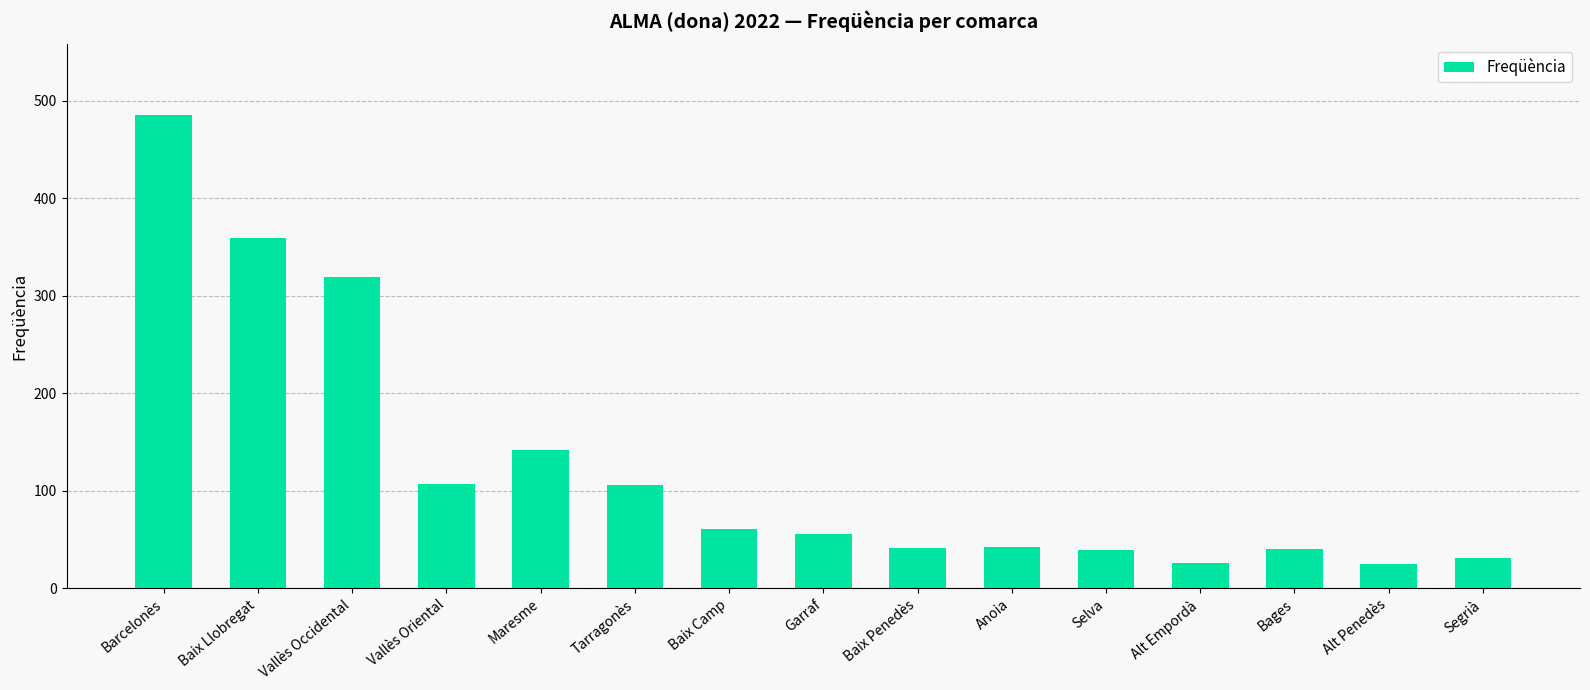

Where is the data nearest to the value 255?

Vallès Occidental